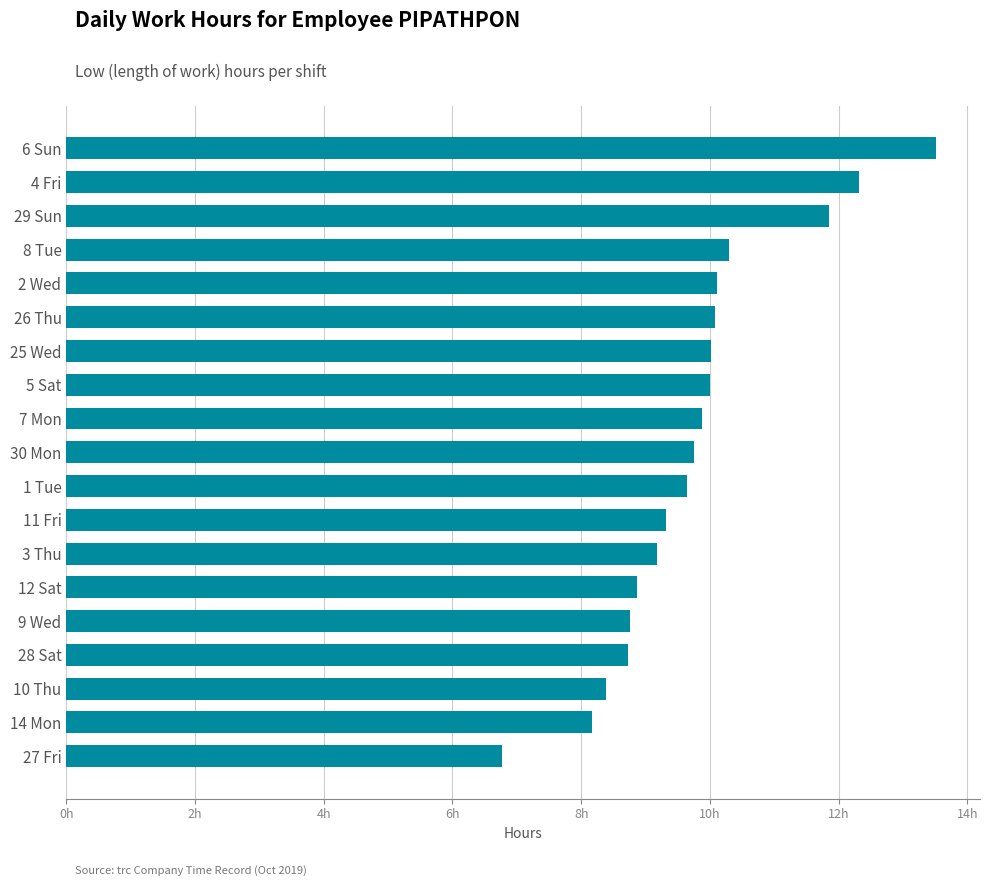

Are the bars horizontal?

Yes